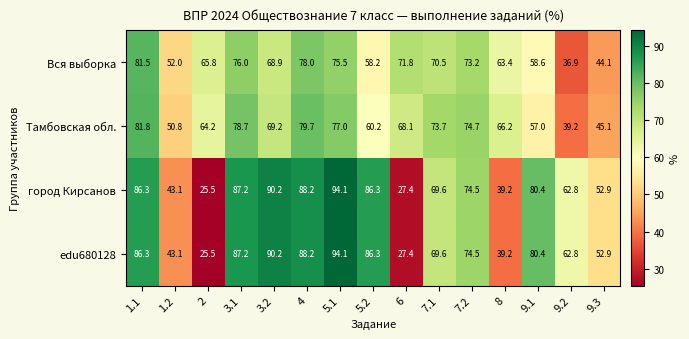

List the labels in order of Вся выборка value, smallest first.

9.2, 9.3, 1.2, 5.2, 9.1, 8, 2, 3.2, 7.1, 6, 7.2, 5.1, 3.1, 4, 1.1